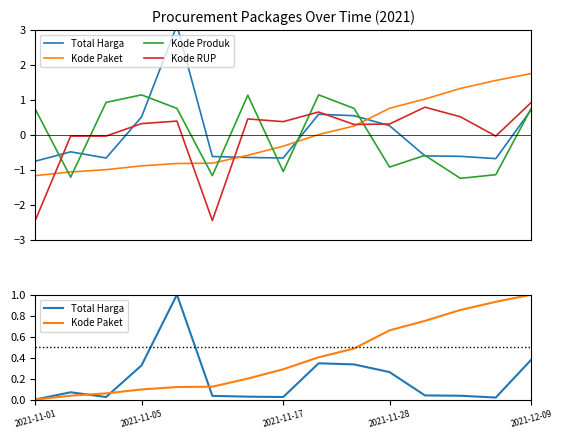

How many categories are shown in the chart?

15